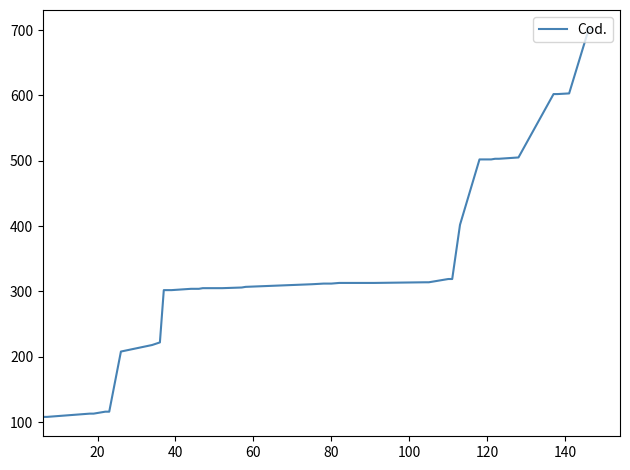

What is the average value?

341